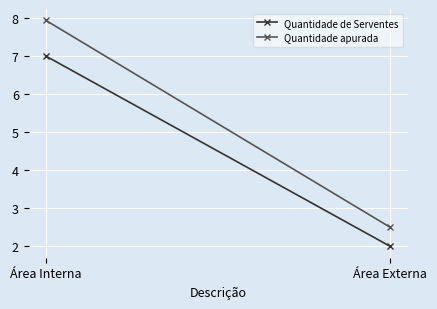

What is the total value across all series at Área Externa?

4.5